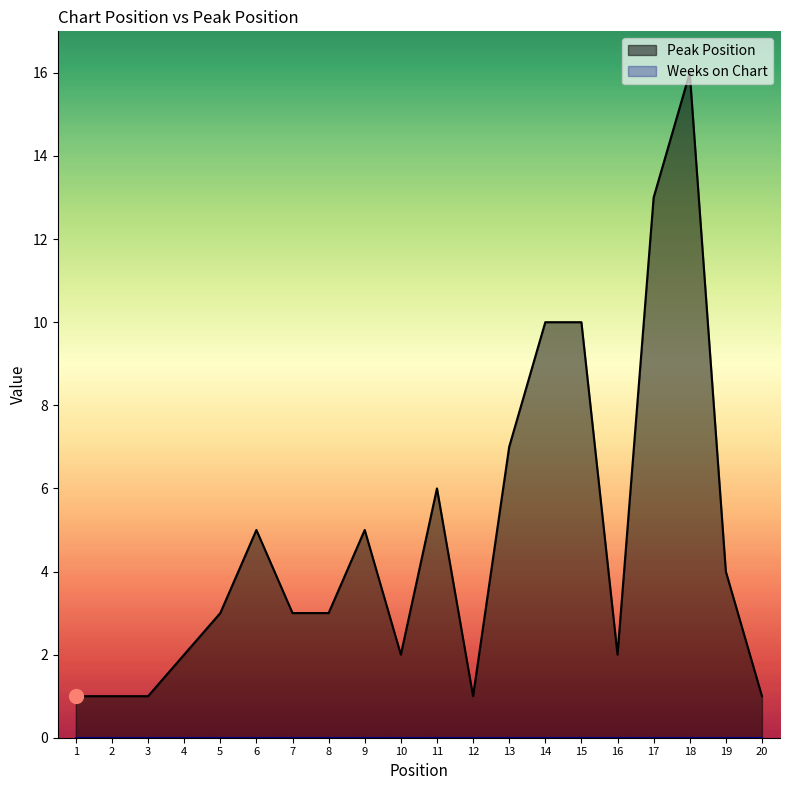

How many interior local valleys (lower than both neighbors) does the data have?

3